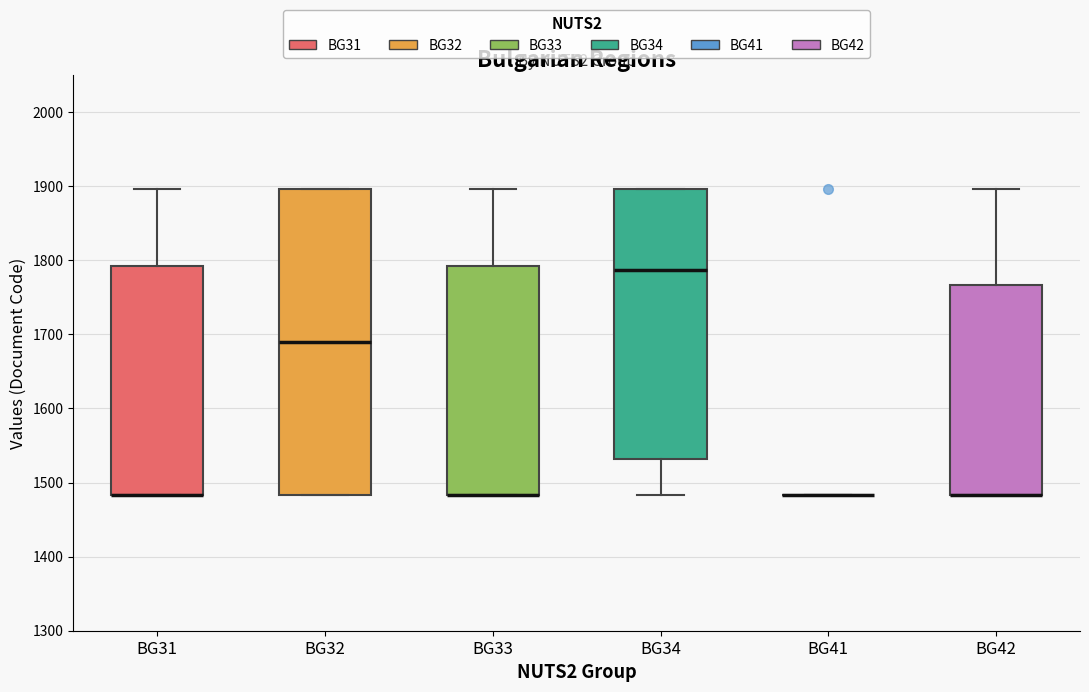

Reading left to right, read every box against the y-axis: the position of its median line, the range the box covers, and the ends of its whiskers. The values are not printed on the chart, so give them approximately, as read against the axis.

BG31: median 1480 (drawn on the box's lower edge), box 1480 to 1790, whiskers 1480 to 1900
BG32: median 1690, box 1480 to 1900, whiskers 1480 to 1900
BG33: median 1480 (drawn on the box's lower edge), box 1480 to 1790, whiskers 1480 to 1900
BG34: median 1790, box 1530 to 1900, whiskers 1480 to 1900
BG41: box collapsed to a line at 1480, whiskers 1480 to 1480
BG42: median 1480 (drawn on the box's lower edge), box 1480 to 1770, whiskers 1480 to 1900